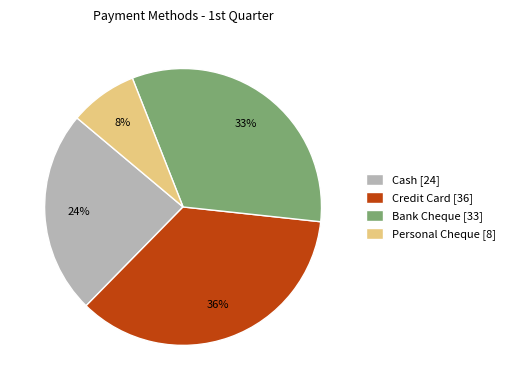

Is there any slice that represents more than half of the pie?

No